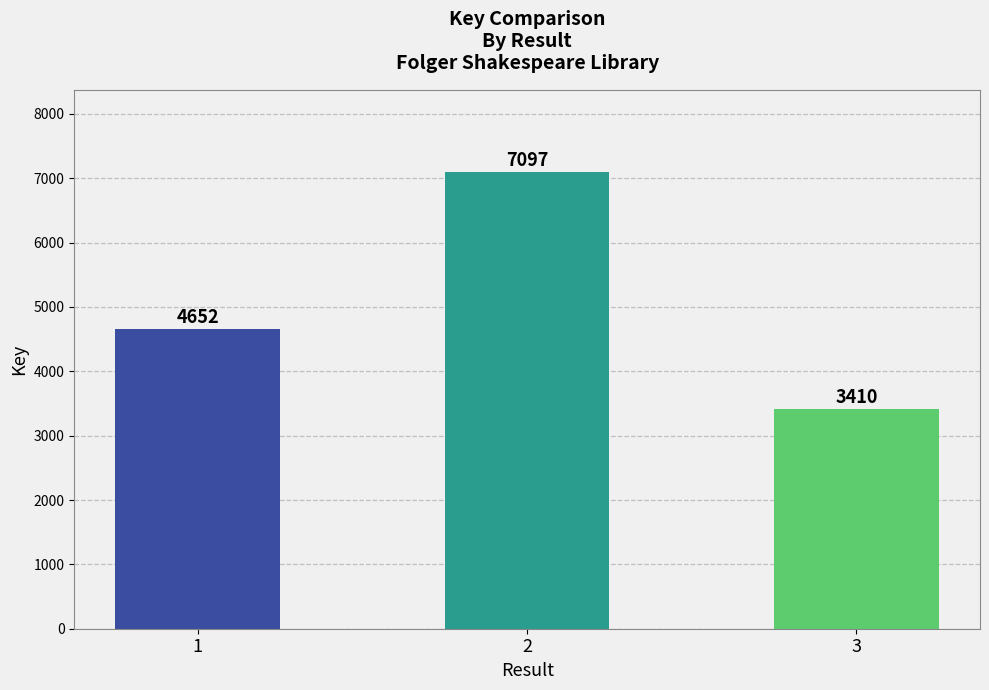

Are the bars horizontal?

No